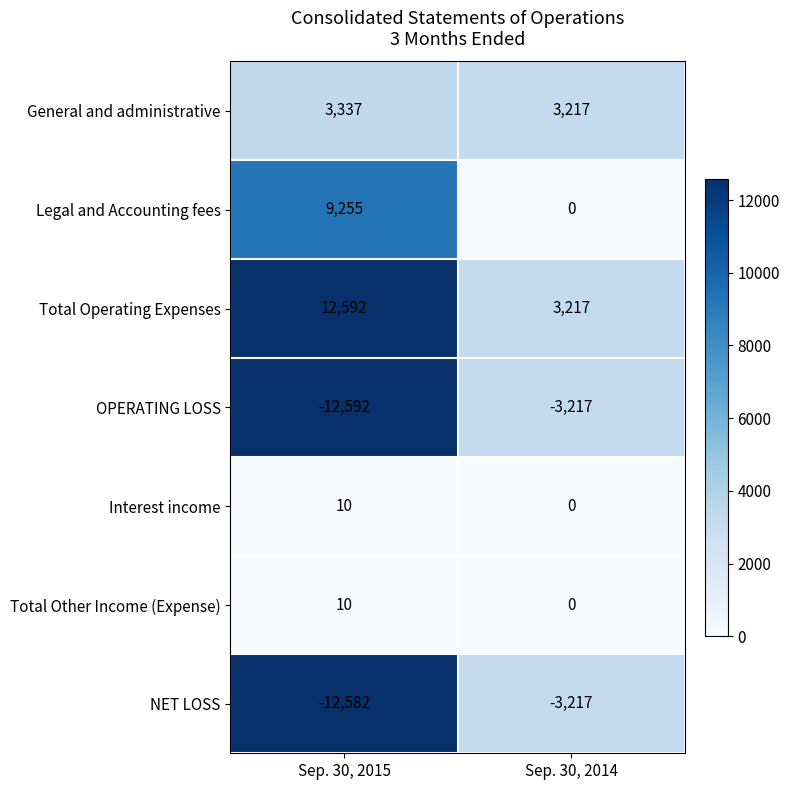

Which category has the lowest value across all series?

Sep. 30, 2015